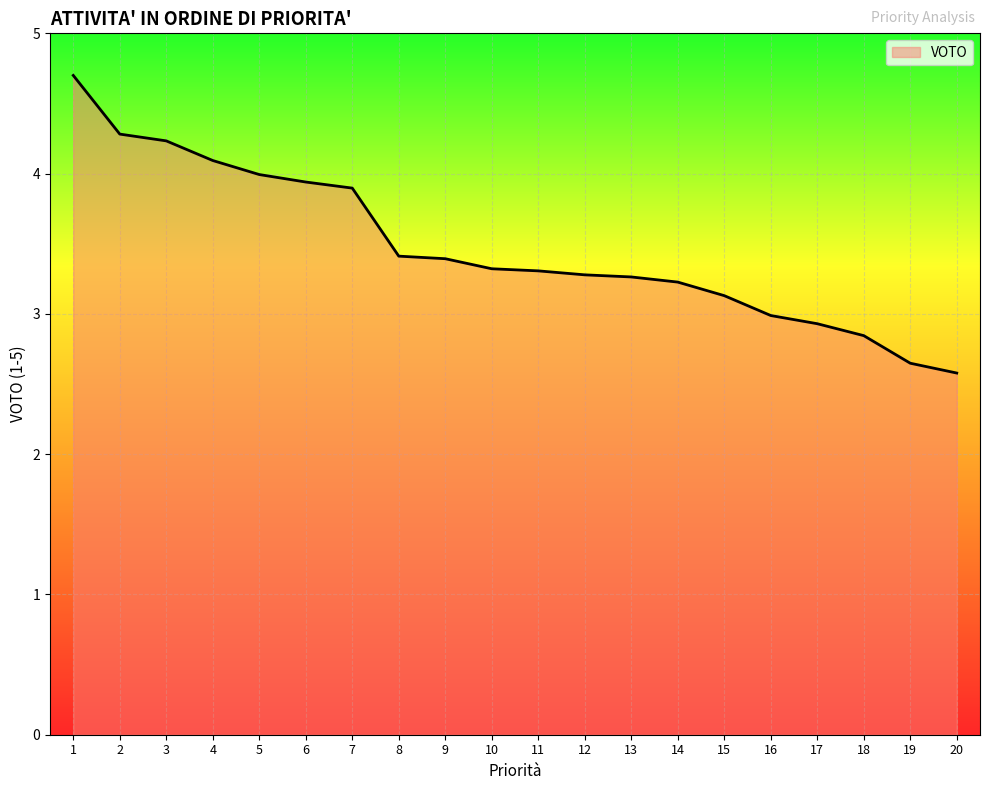

At which label is the value closest to 3?

16